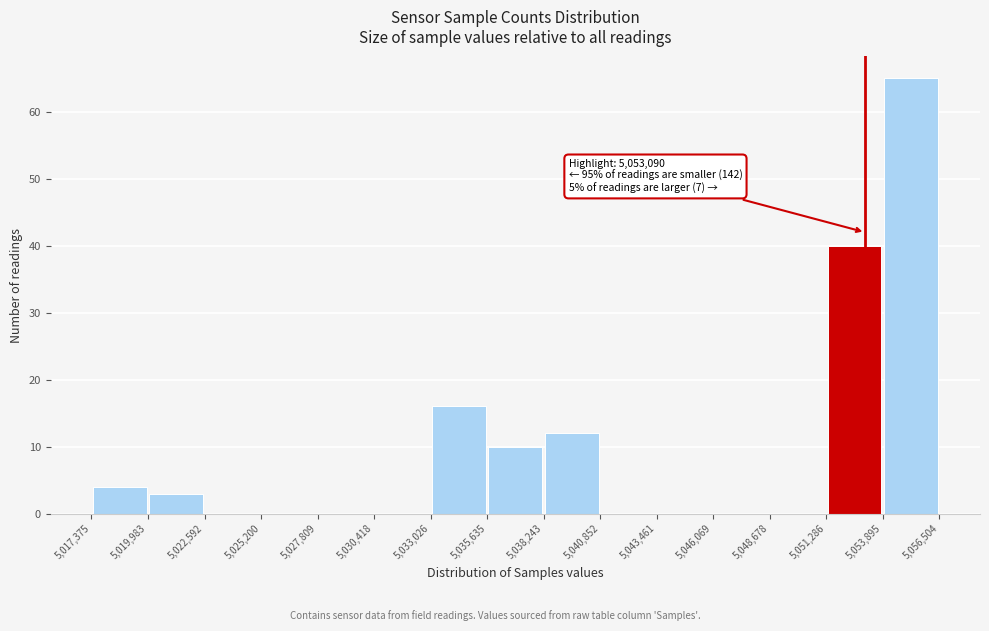

Which range on the x-axis has the tallest bar?

5,053,895 to 5,056,504